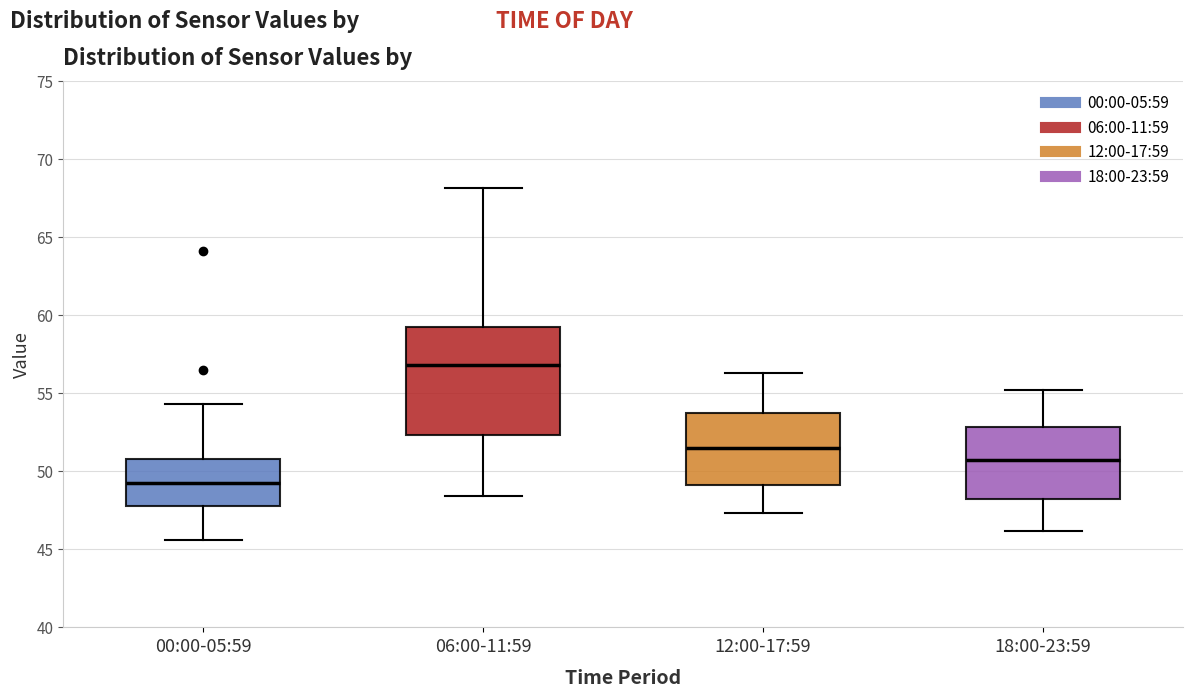

Which box's median line is the highest?

06:00-11:59